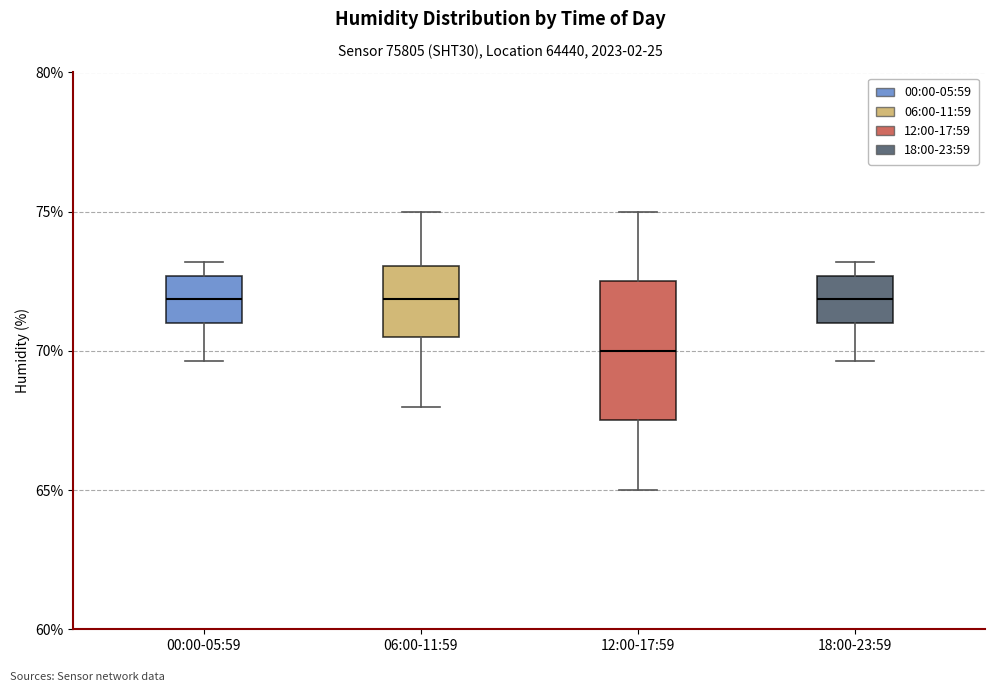

Where does the median line of the box for 18:00-23:59 sit on the y-axis? The values are not printed on the chart, so give them approximately, as read against the axis.

72.0